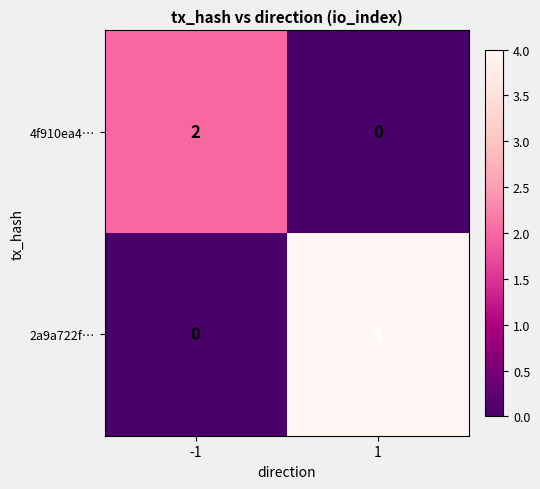

What is the total value across all series at -1?

2